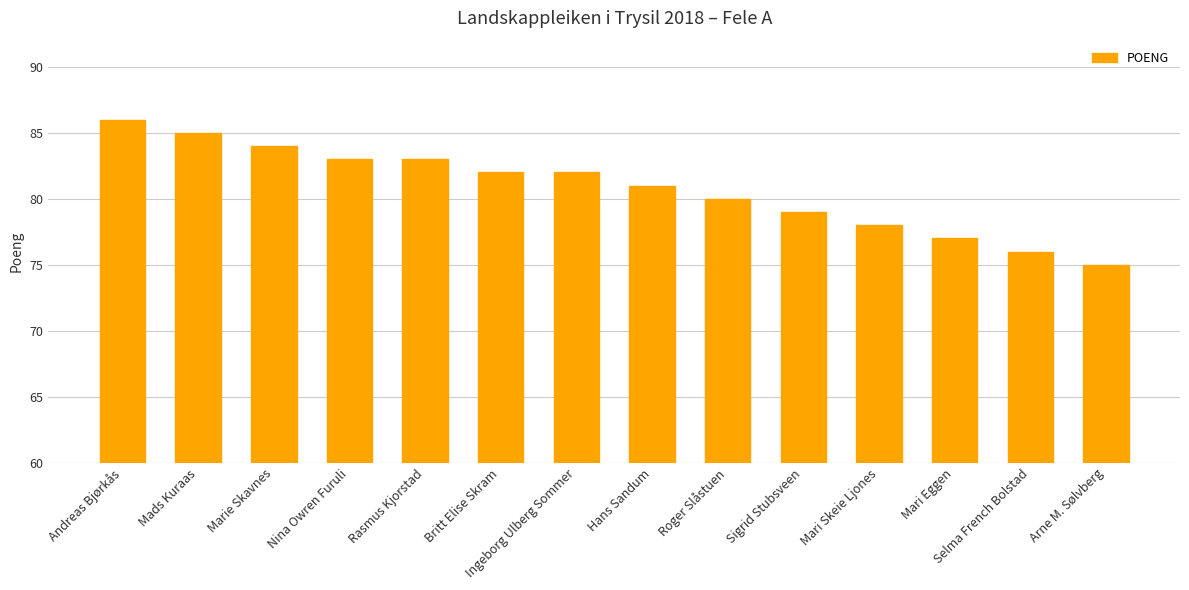

What is the difference between the values at Mari Skeie Ljones and Marie Skavnes?

6